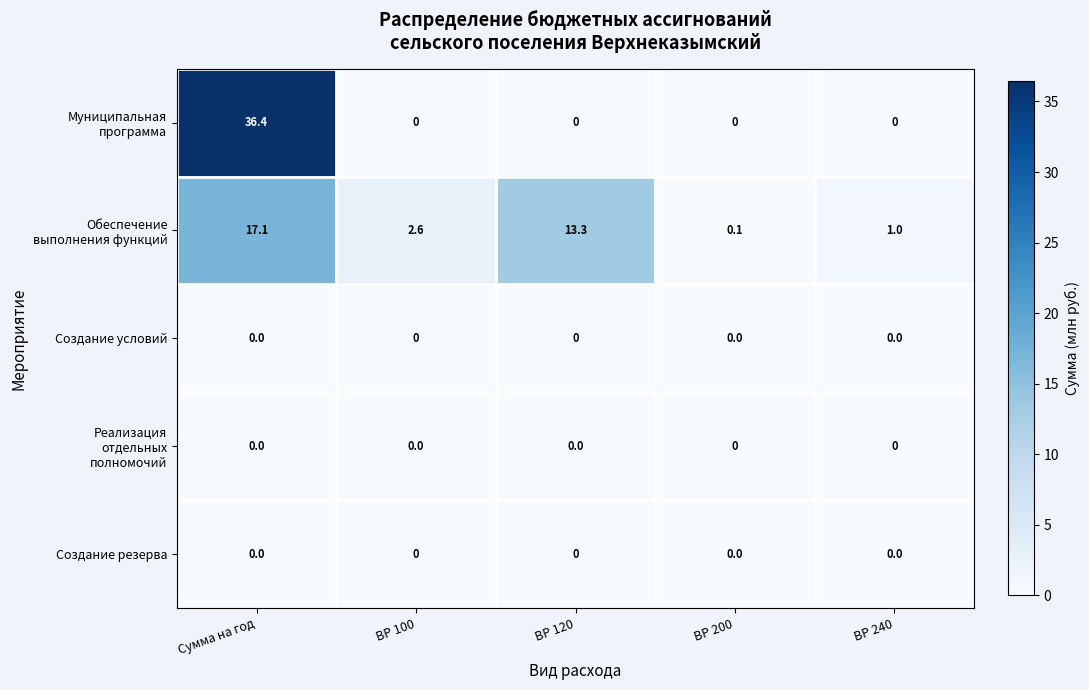

What is the spread (max minus min) of values at ВР 100?

2.6